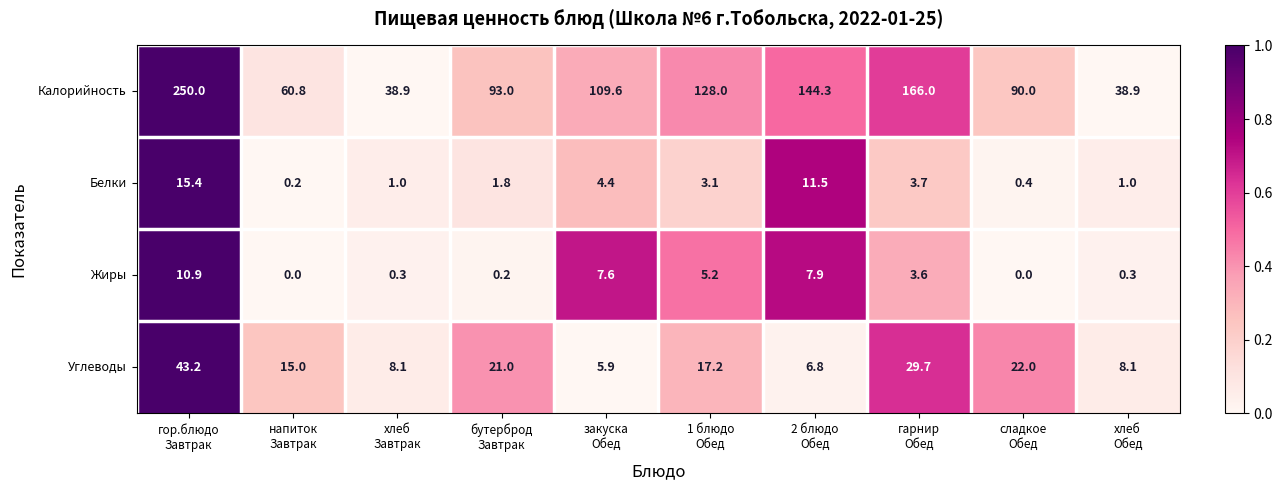

What is the difference between the maximum and minimum values in the Углеводы series?

37.3